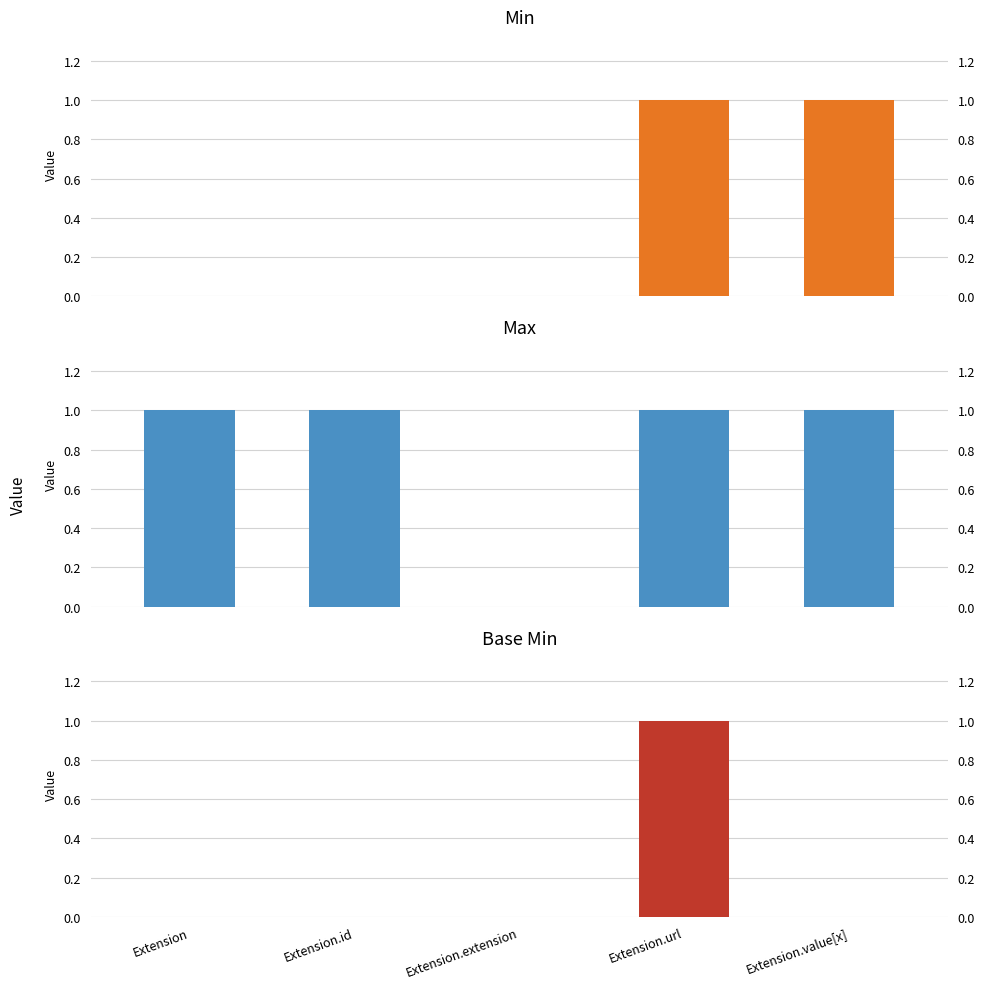

List the labels in order of Min value, smallest first.

Extension, Extension.id, Extension.extension, Extension.url, Extension.value[x]